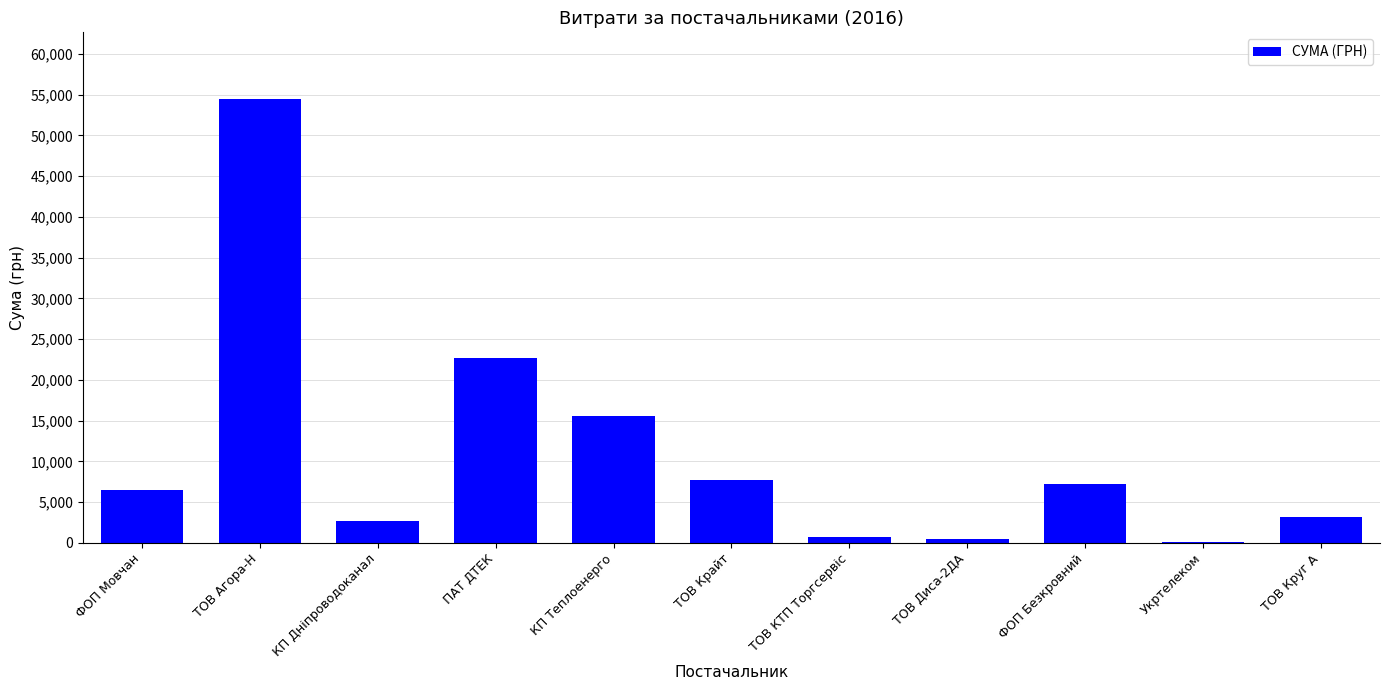

What is the average value?

11051.8